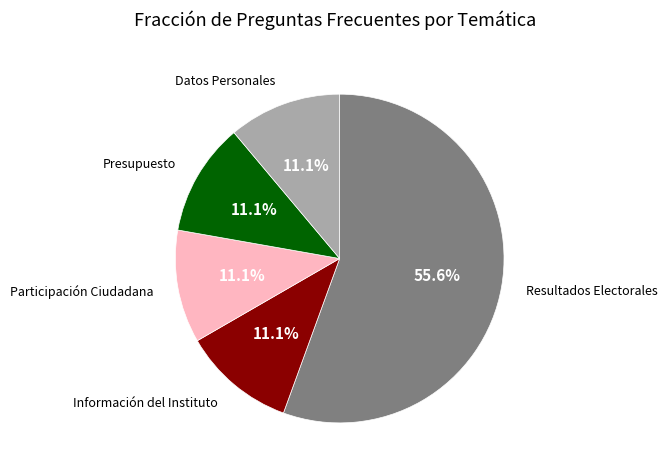

What percentage do Información del Instituto and Presupuesto together represent?

22.2%